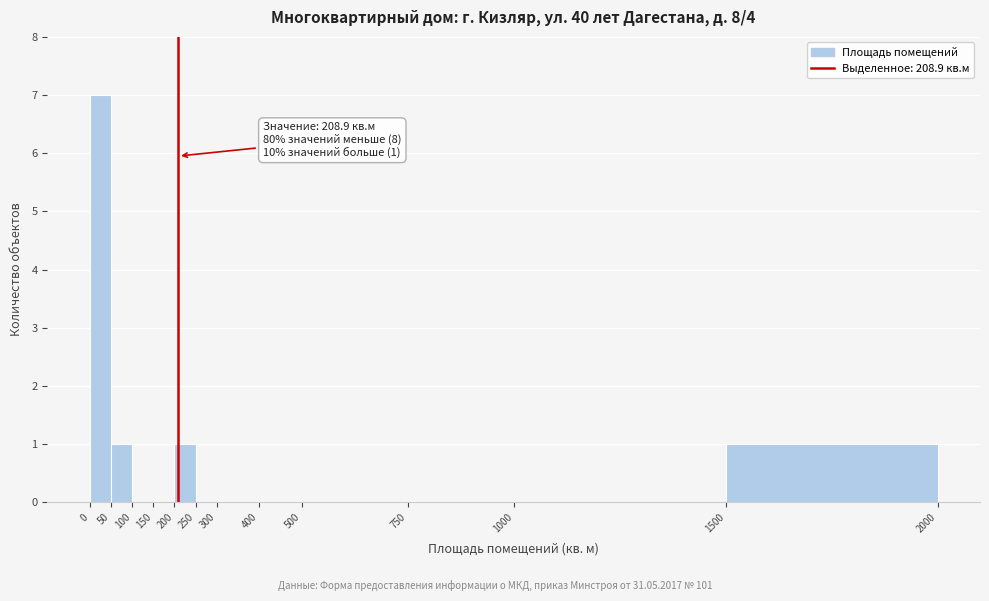

Which range on the x-axis has the tallest bar?

0 to 50